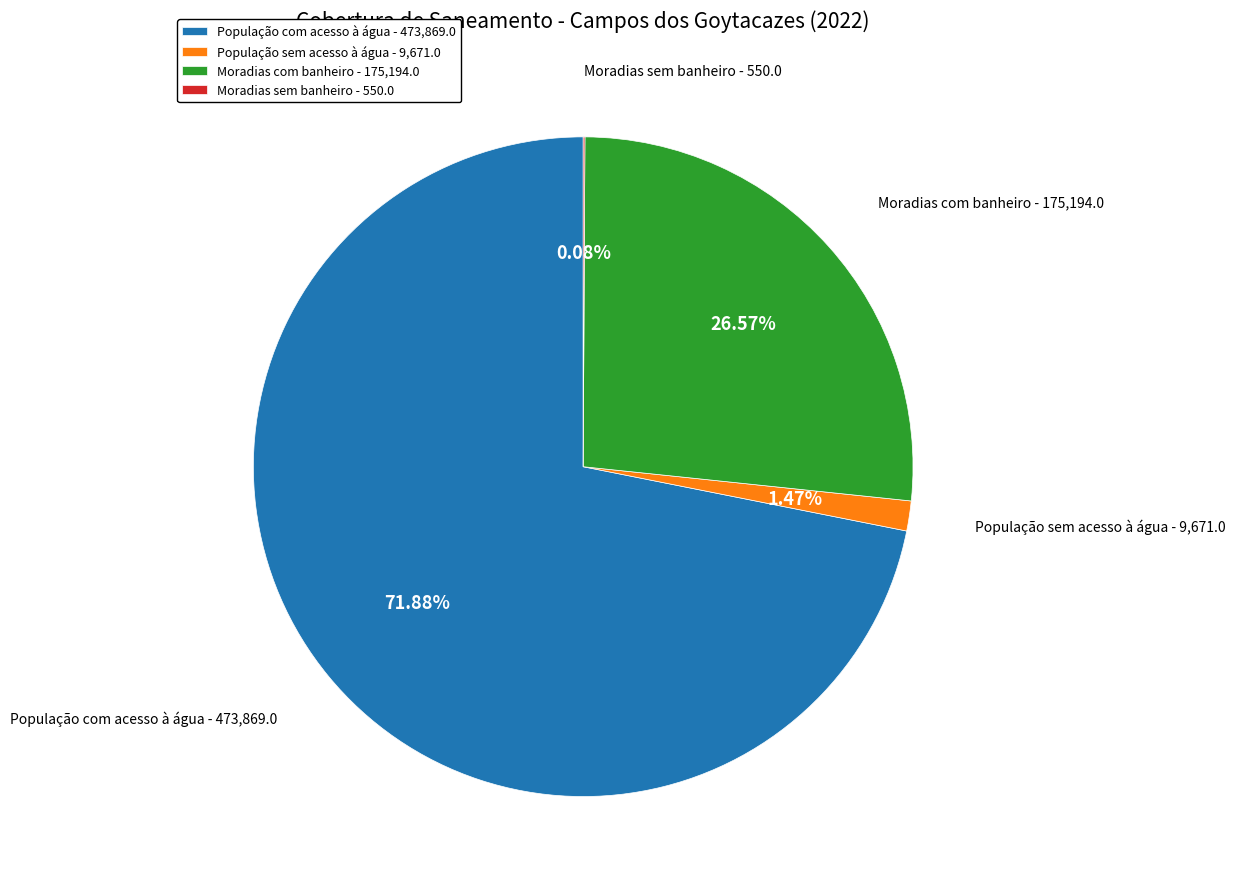

Approximately how many times larger is the value at População com acesso à água - 473,869.0 compared to Moradias com banheiro - 175,194.0?

2.7